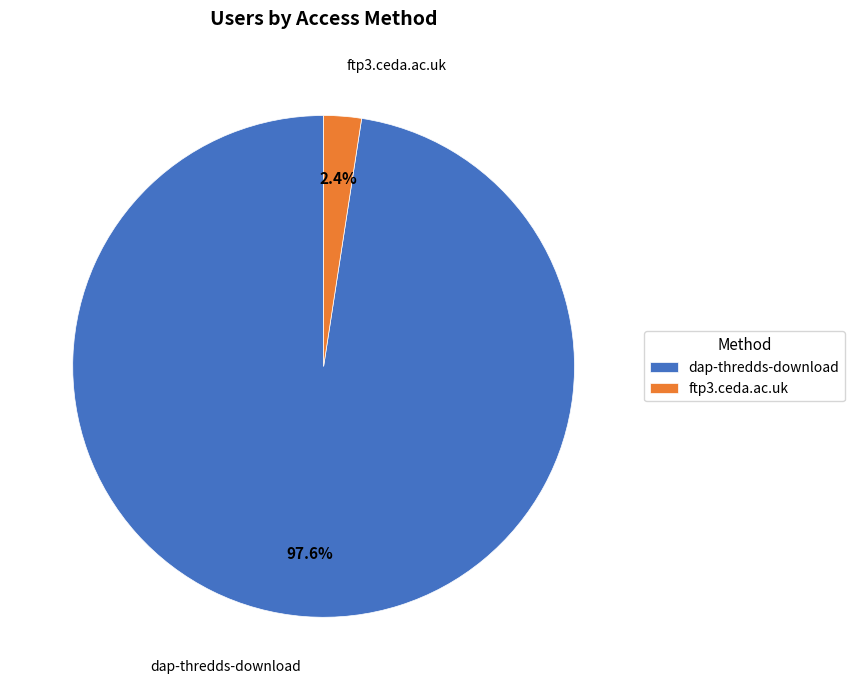

True or false: ftp3.ceda.ac.uk accounts for 17% of the total.

False